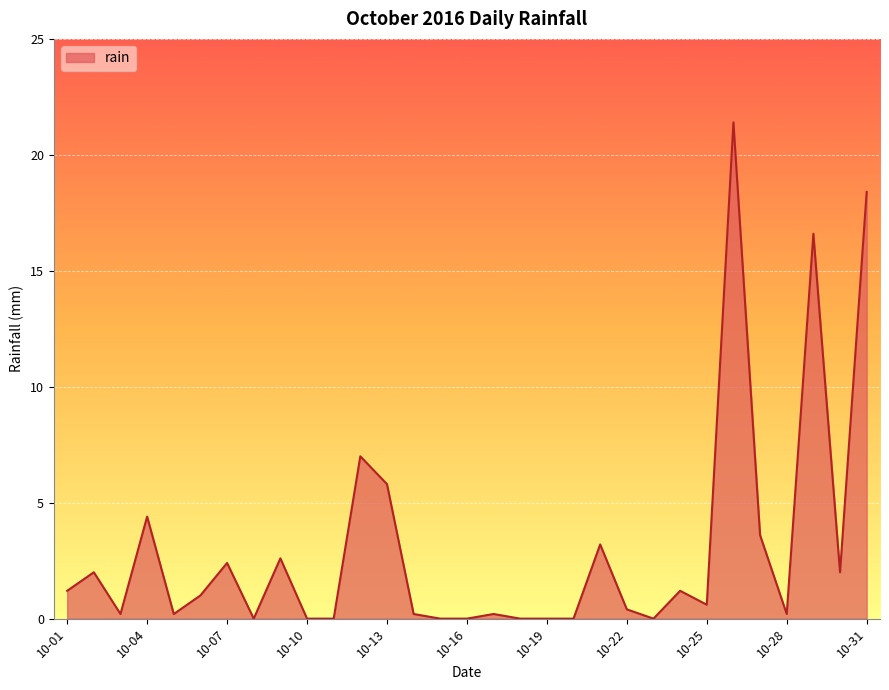

What is the difference between the maximum and minimum values?

21.4